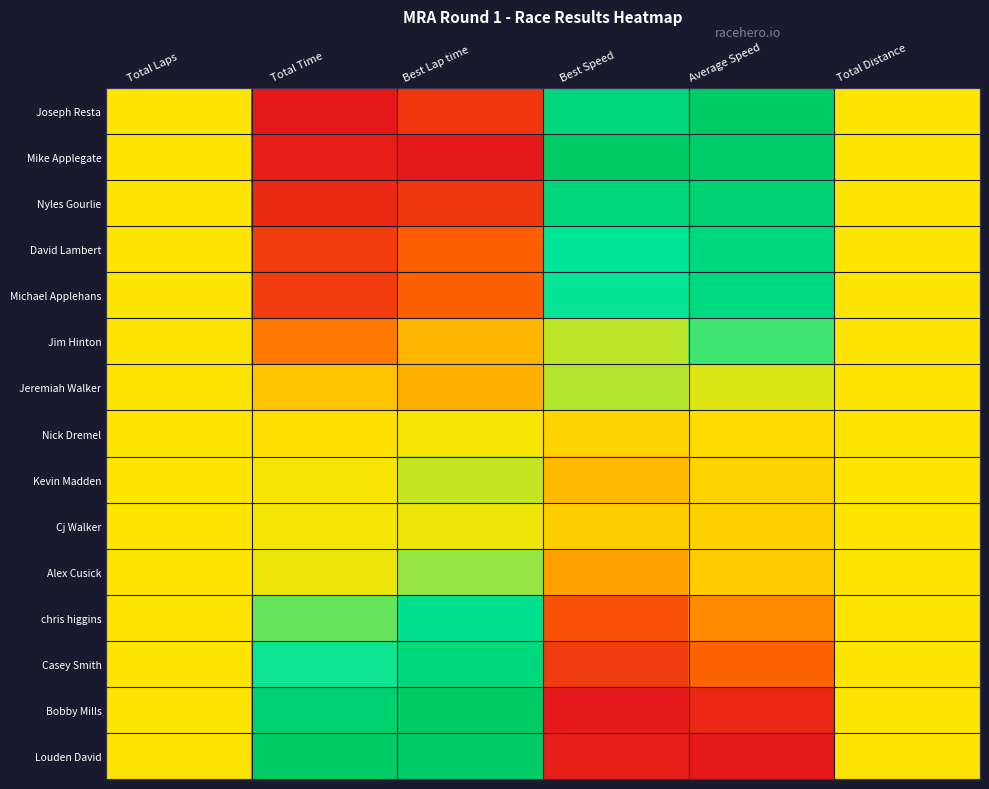

At which category is the sum across all series the highest?

Average Speed